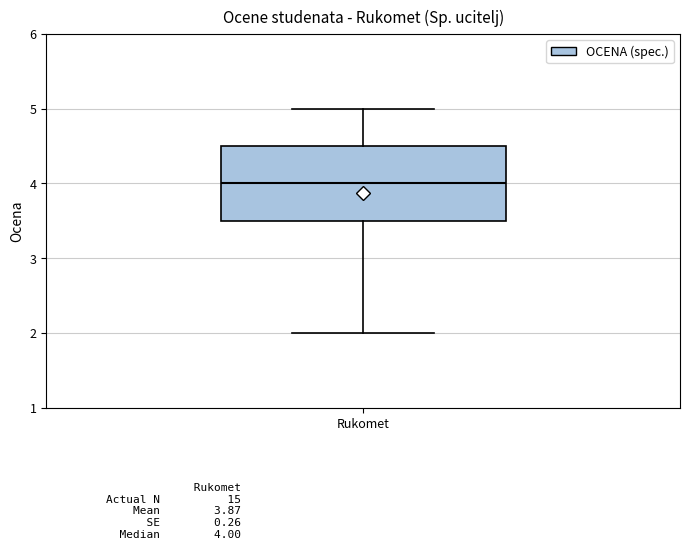

Read this box plot against the y-axis: the position of the median line, the range covered by the box, and the ends of both whiskers. The values are not printed on the chart, so give them approximately, as read against the axis.

median 4.0, box 3.5 to 4.5, whiskers 2.0 to 5.0